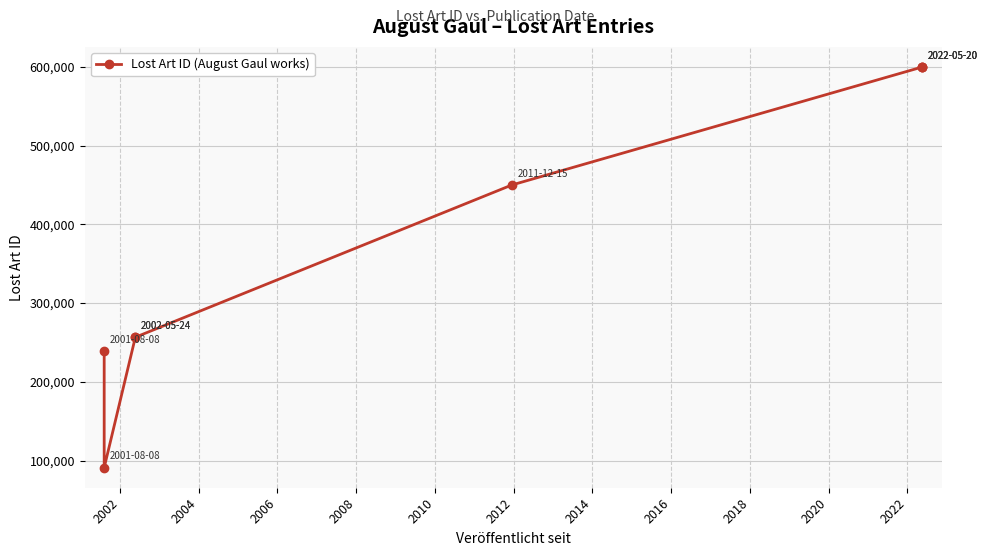

Approximately how many times larger is the value at 2008 compared to 2012?

0.8